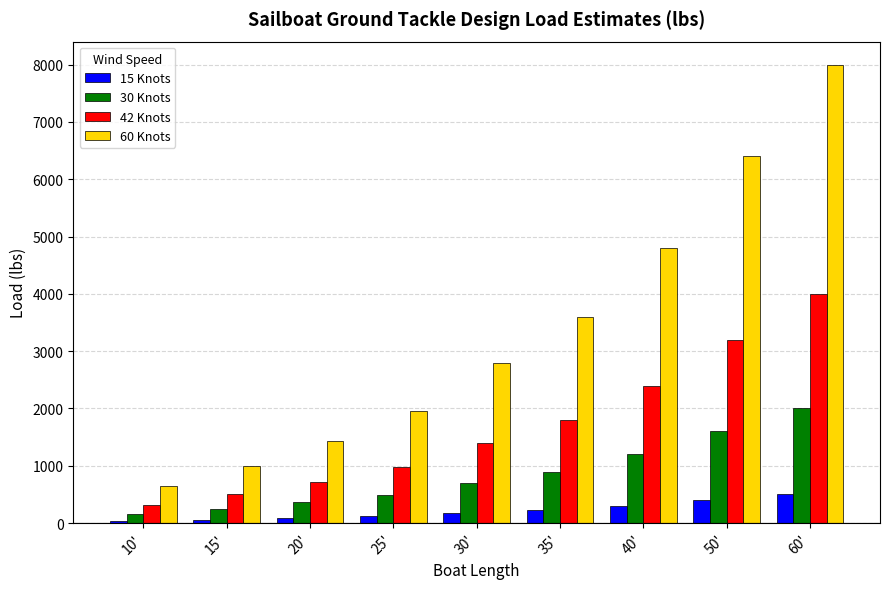

What position from the left is 10'?

1